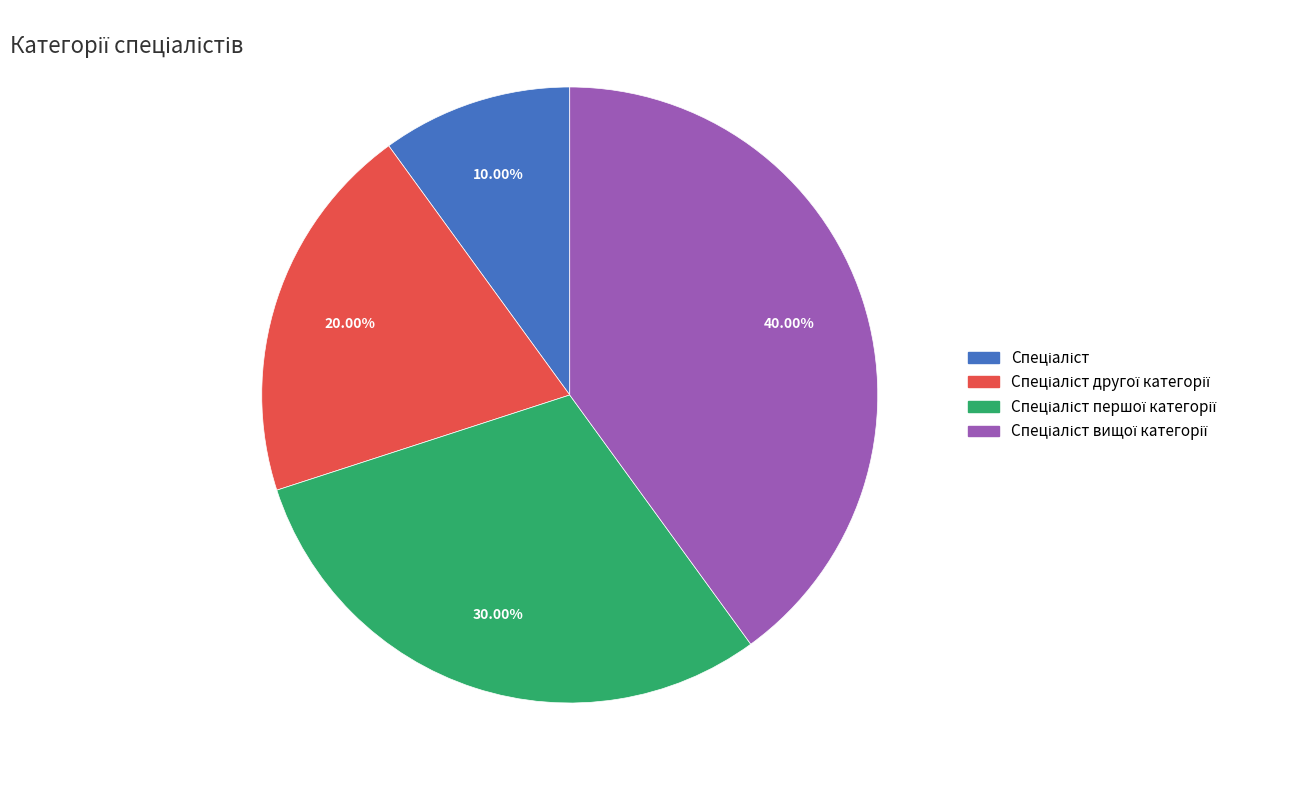

Is there any slice that represents more than half of the pie?

No